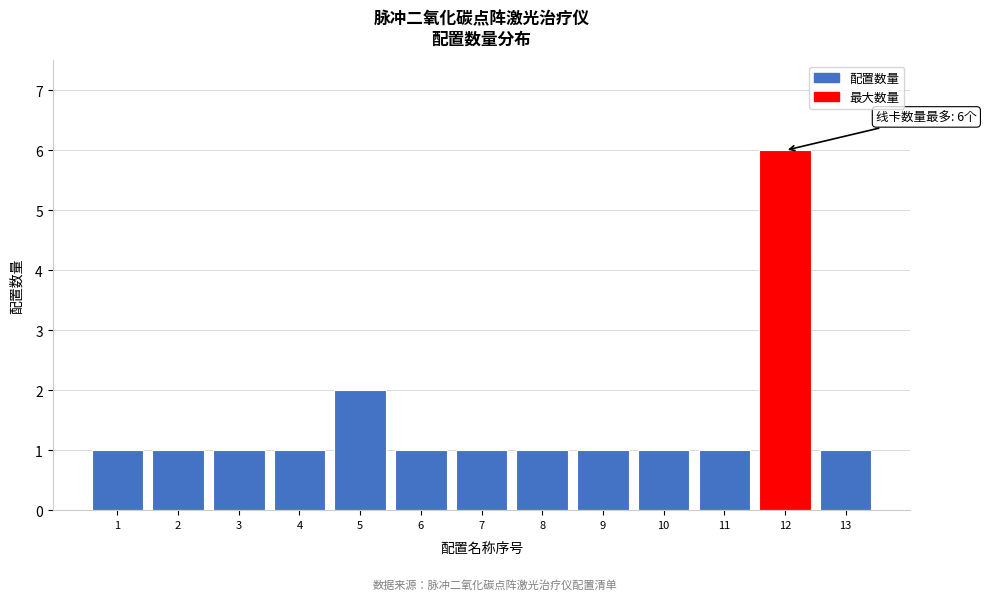

Reading right to left, transcribe all the data shown in this chart.

13=1	12=6	11=1	10=1	9=1	8=1	7=1	6=1	5=2	4=1	3=1	2=1	1=1